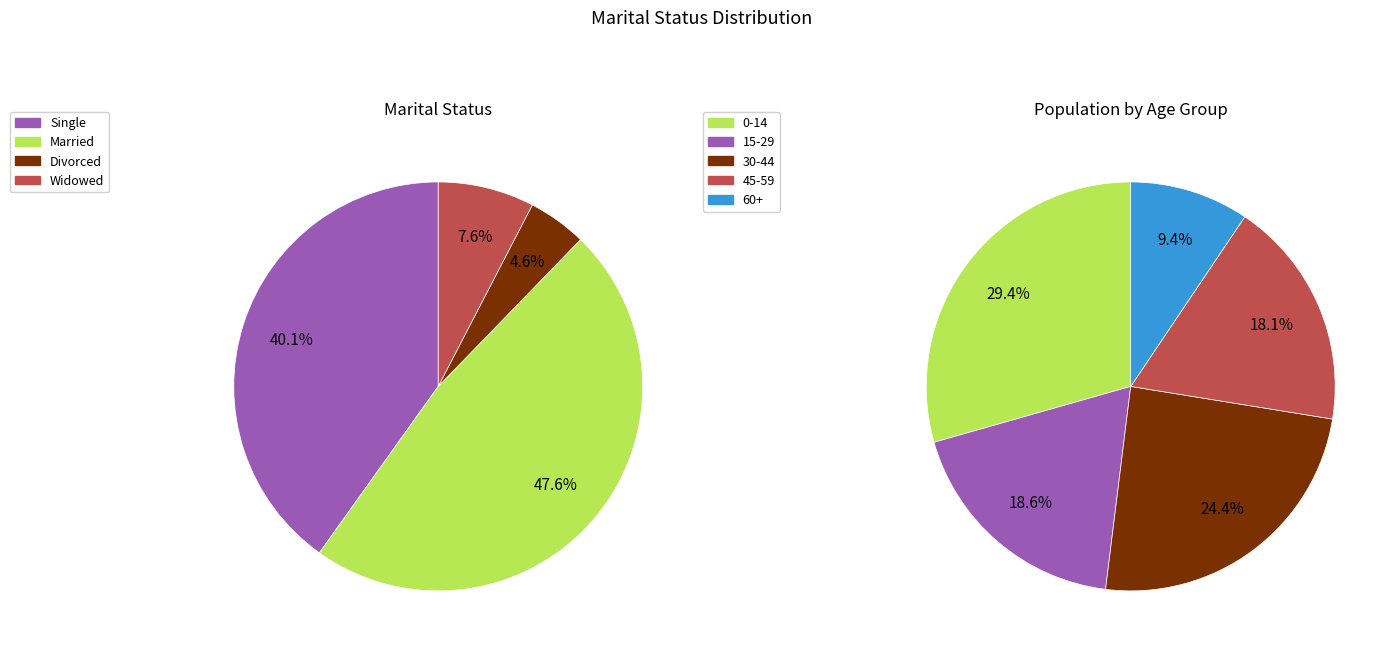

Is there a majority slice in this chart?

No